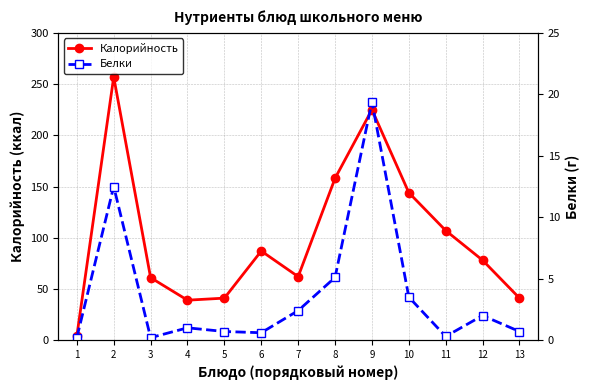

What are all the series names shown in the legend?

Калорийность, Белки